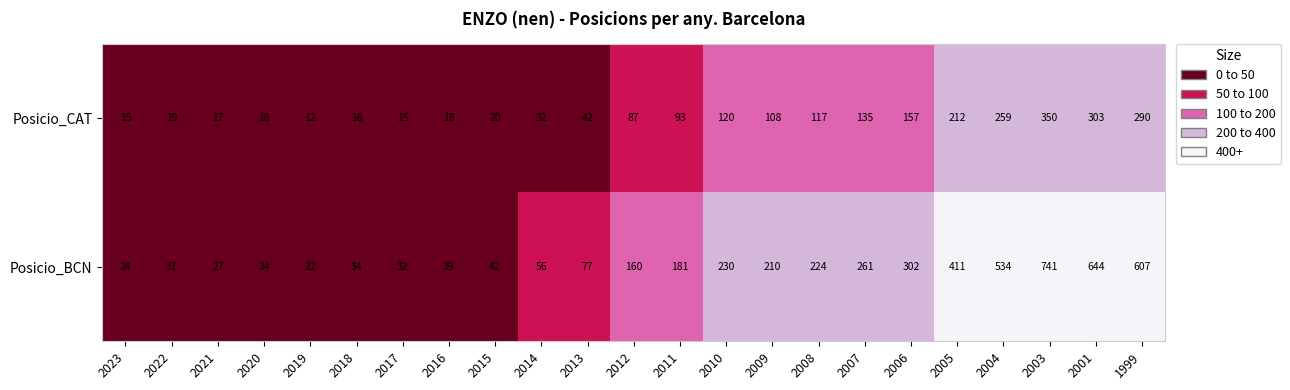

The Posicio_CAT series shows 186 at 1999. True or false?

False